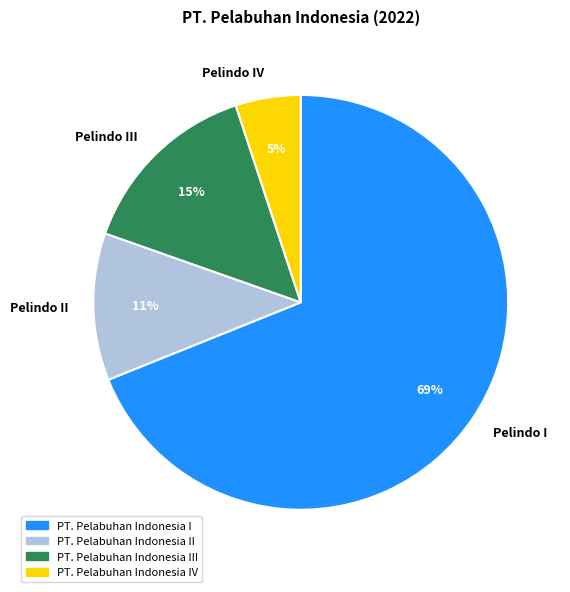

Which has a higher value, Pelindo IV or Pelindo II?

Pelindo II